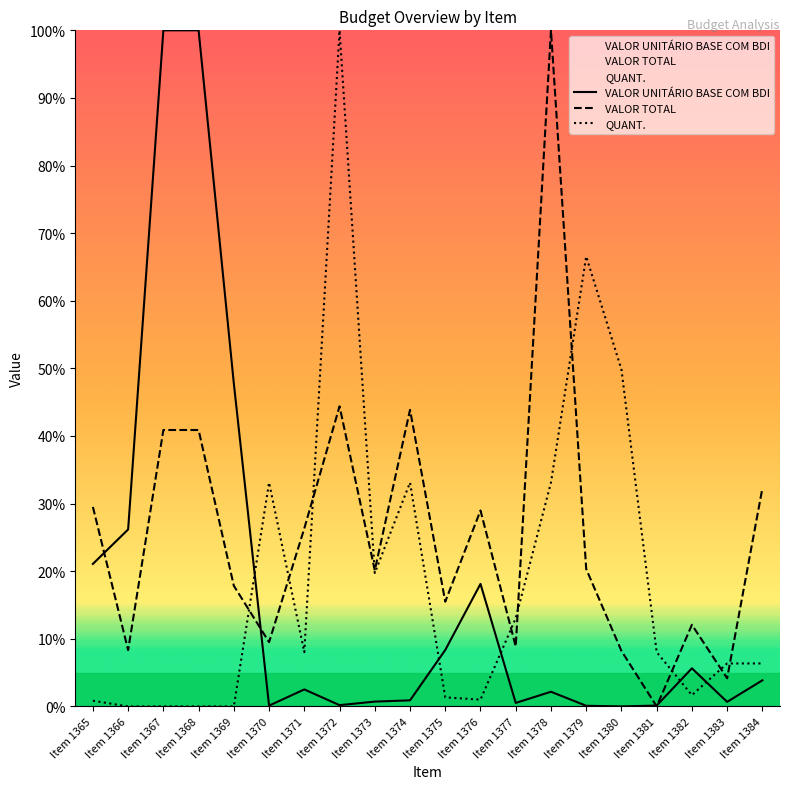

Which series has the widest spread of values?

VALOR UNITÁRIO BASE COM BDI